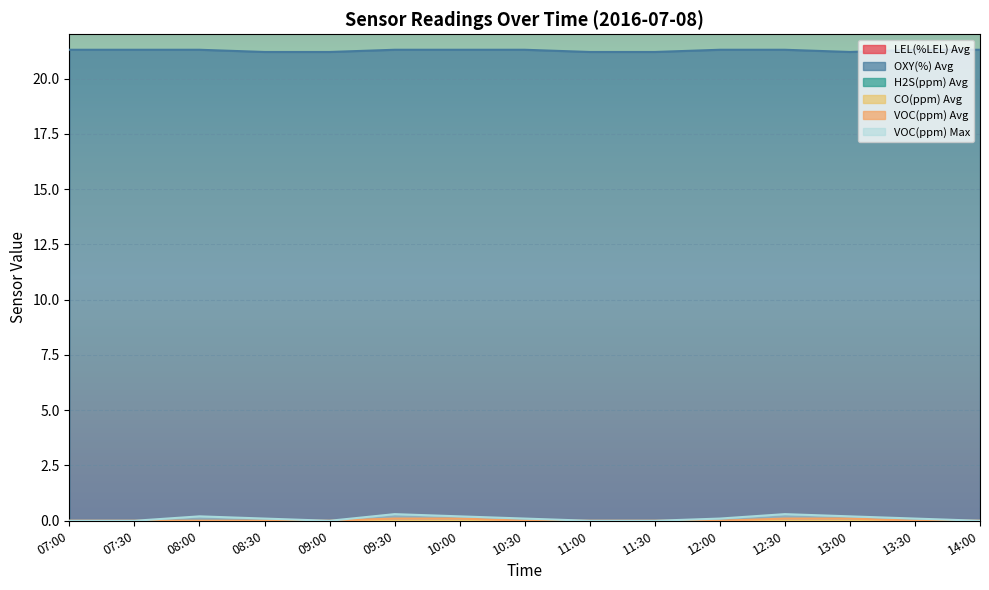

What is the difference between the highest and lowest values at 14:00?

21.3